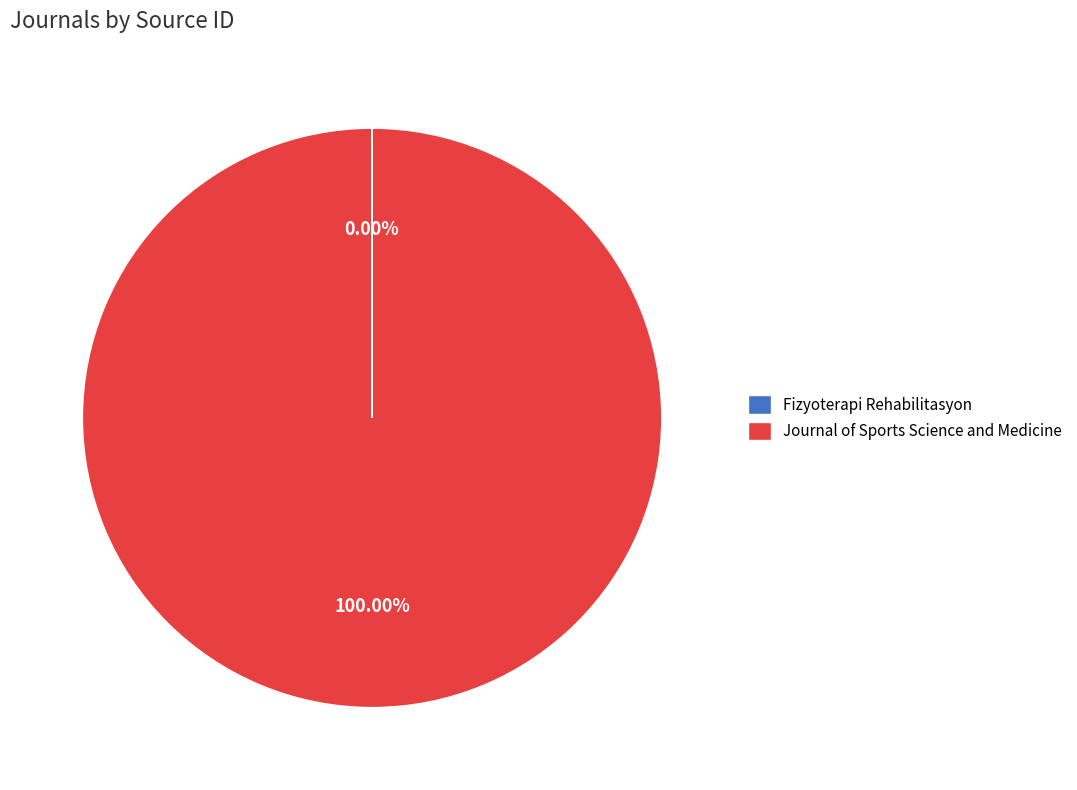

Which category has the biggest portion of the pie?

Journal of Sports Science and Medicine